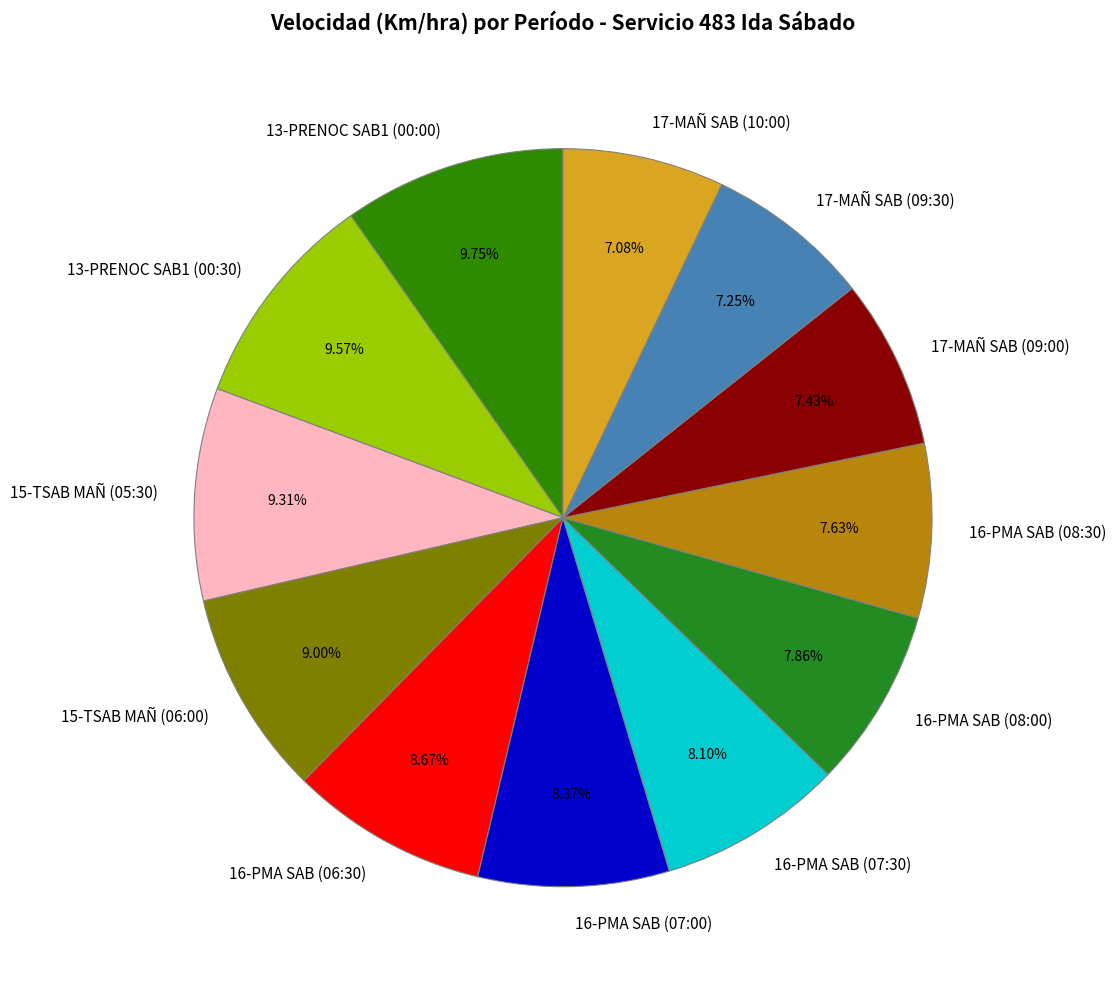

Count the number of slices in the pie.

12